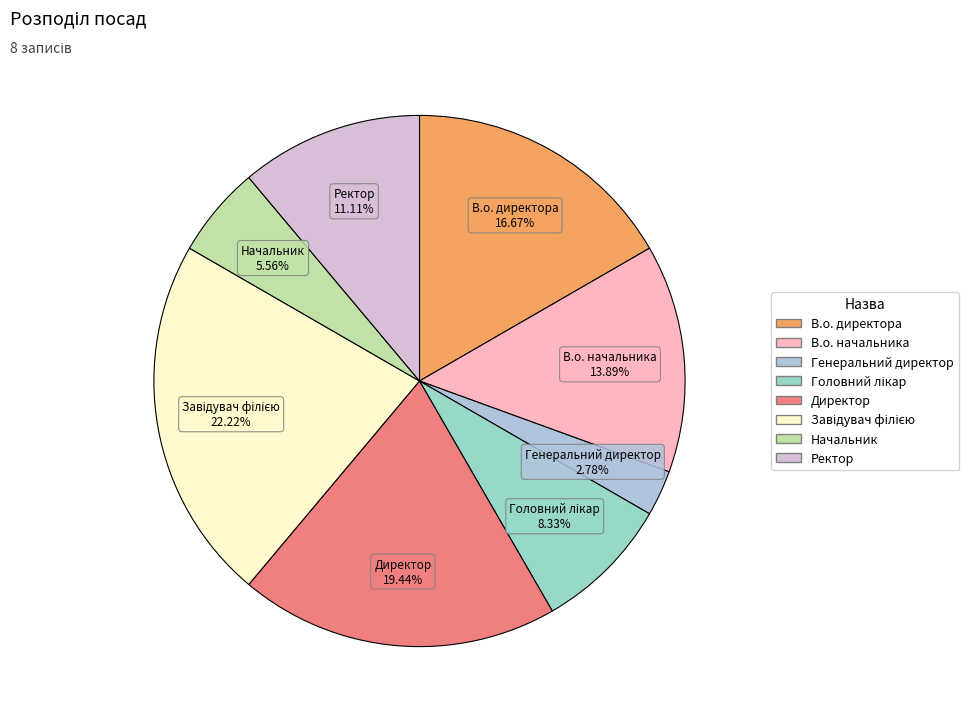

Does Ректор account for over 50% of the chart?

No